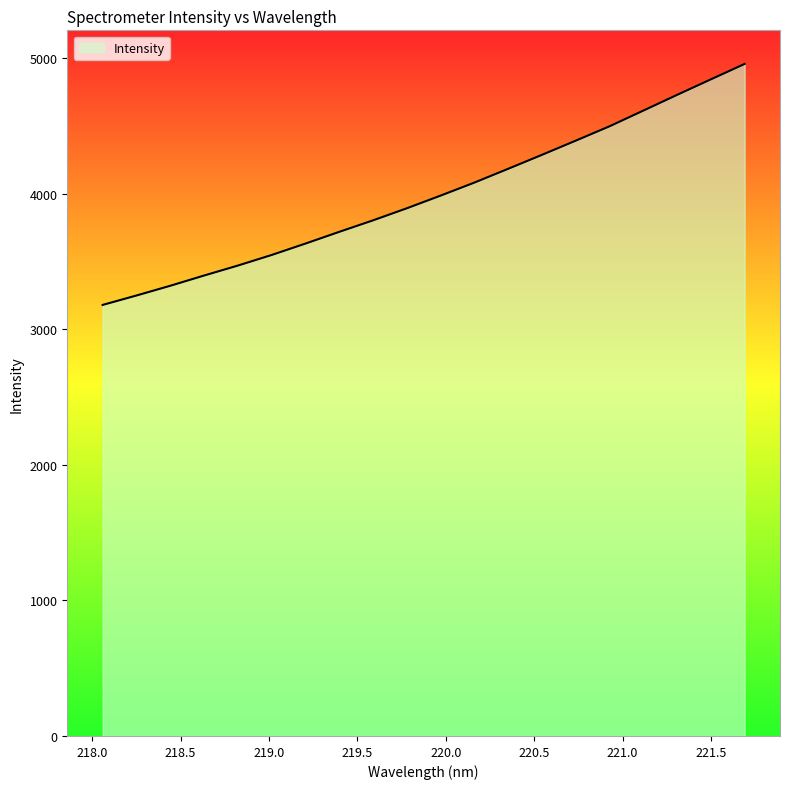

What is the difference between the maximum and minimum values?

1777.6